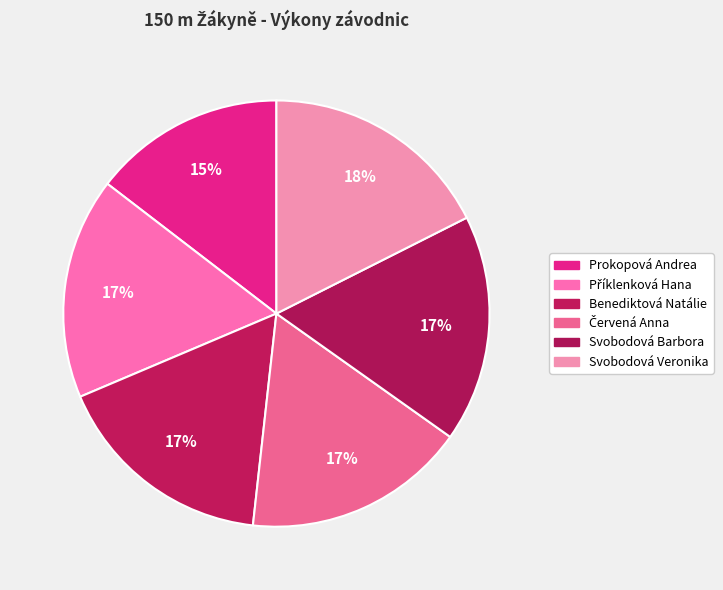

To the nearest percent, what is the combined percentage of Svobodová Barbora and Benediktová Natálie?

34%